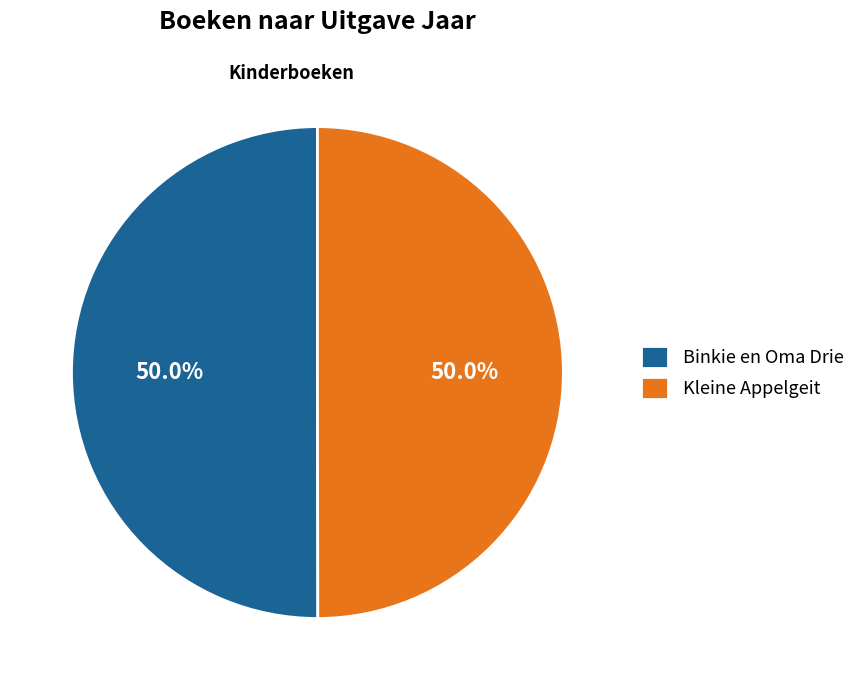

To the nearest percent, what portion does Binkie en Oma Drie represent?

50%